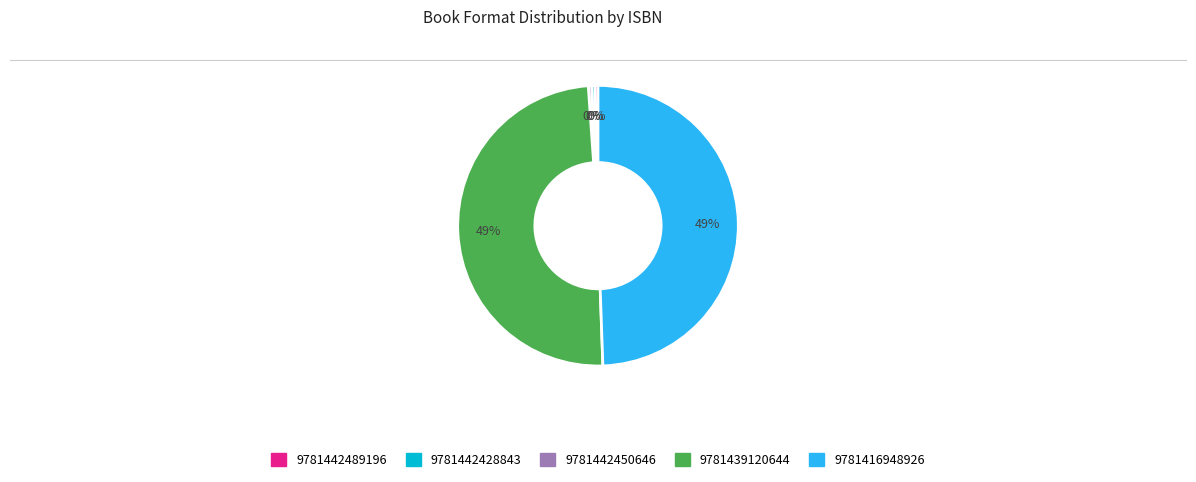

Between 9781442450646 and 9781439120644, which is larger?

9781439120644